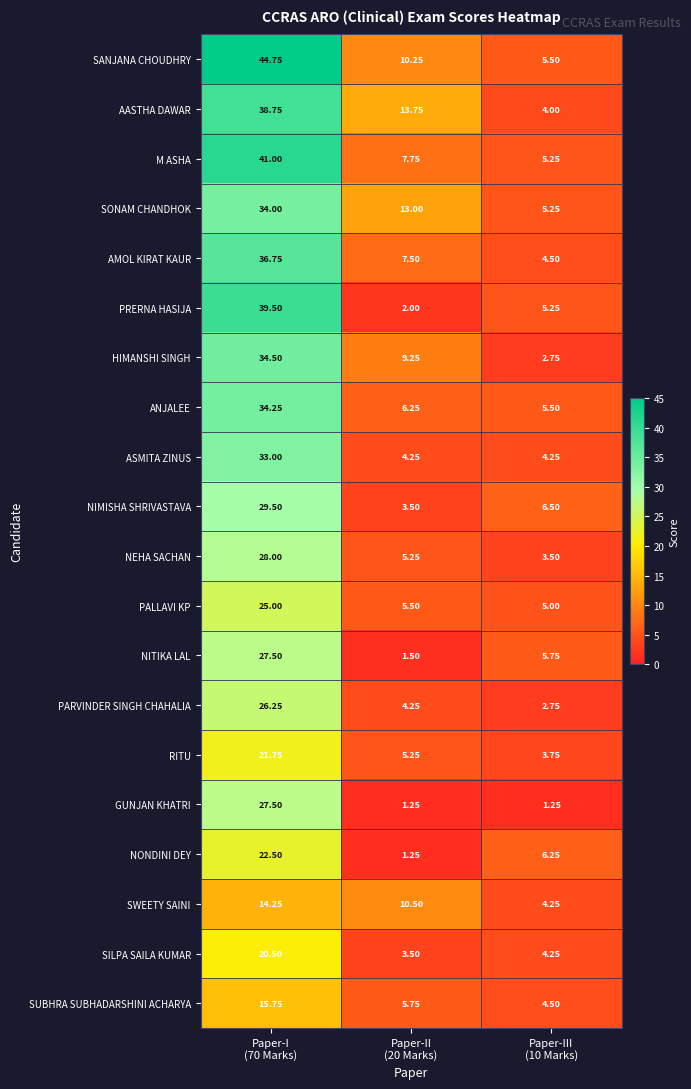

How many values in the PARVINDER SINGH CHAHALIA series are below 4?

1